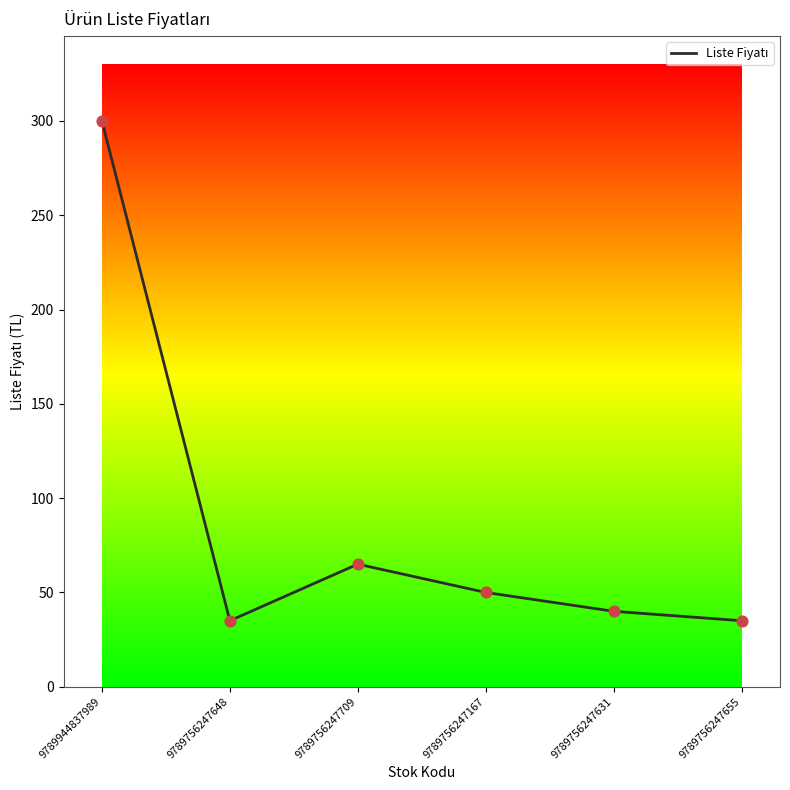

Which has a higher value, 9789756247631 or 9789756247709?

9789756247709